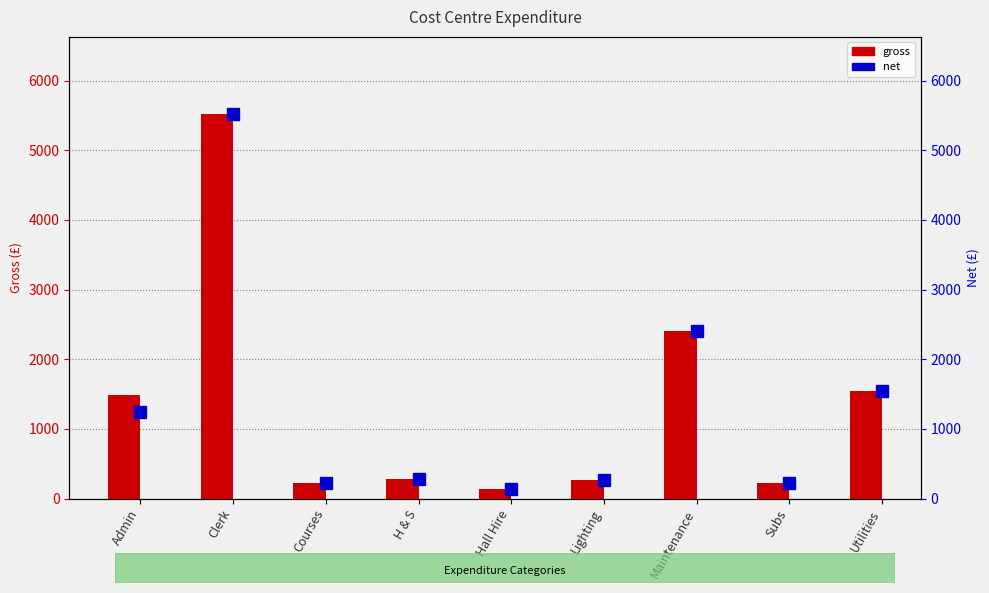

Which series changed the most between Courses and Maintenance?

gross